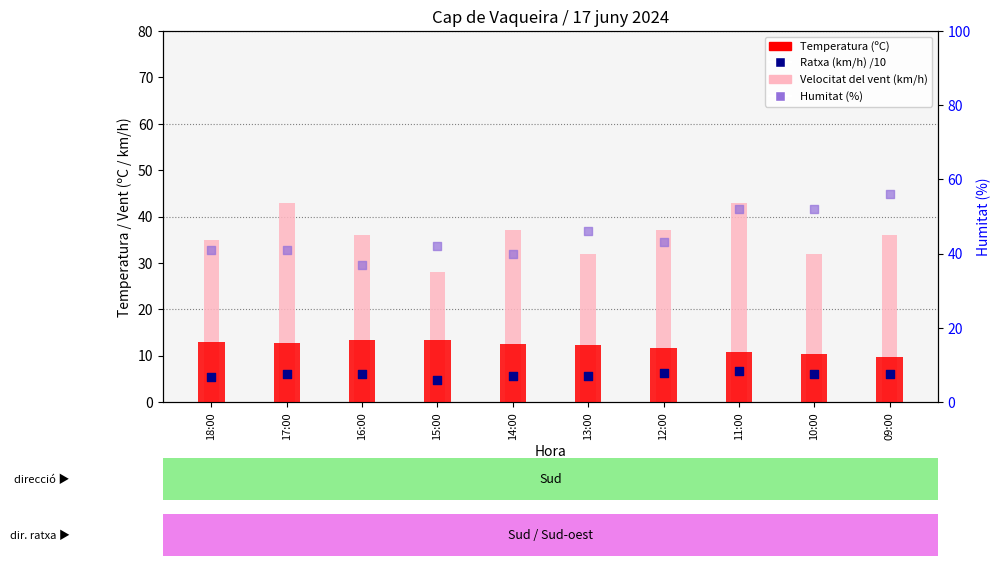

Which series has the largest Y range (max minus min)?

Humitat (%)